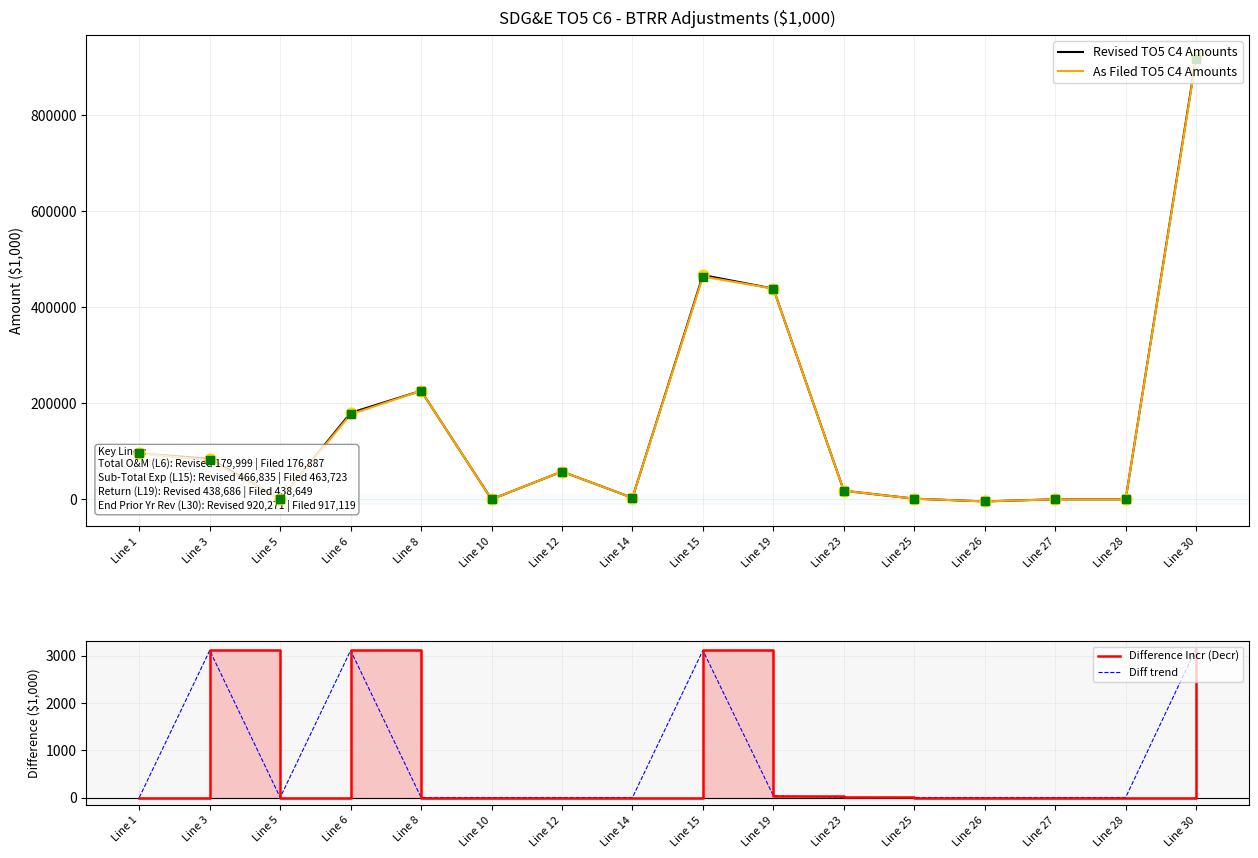

Which series contains the highest Y value?

Revised TO5 C4 Amounts